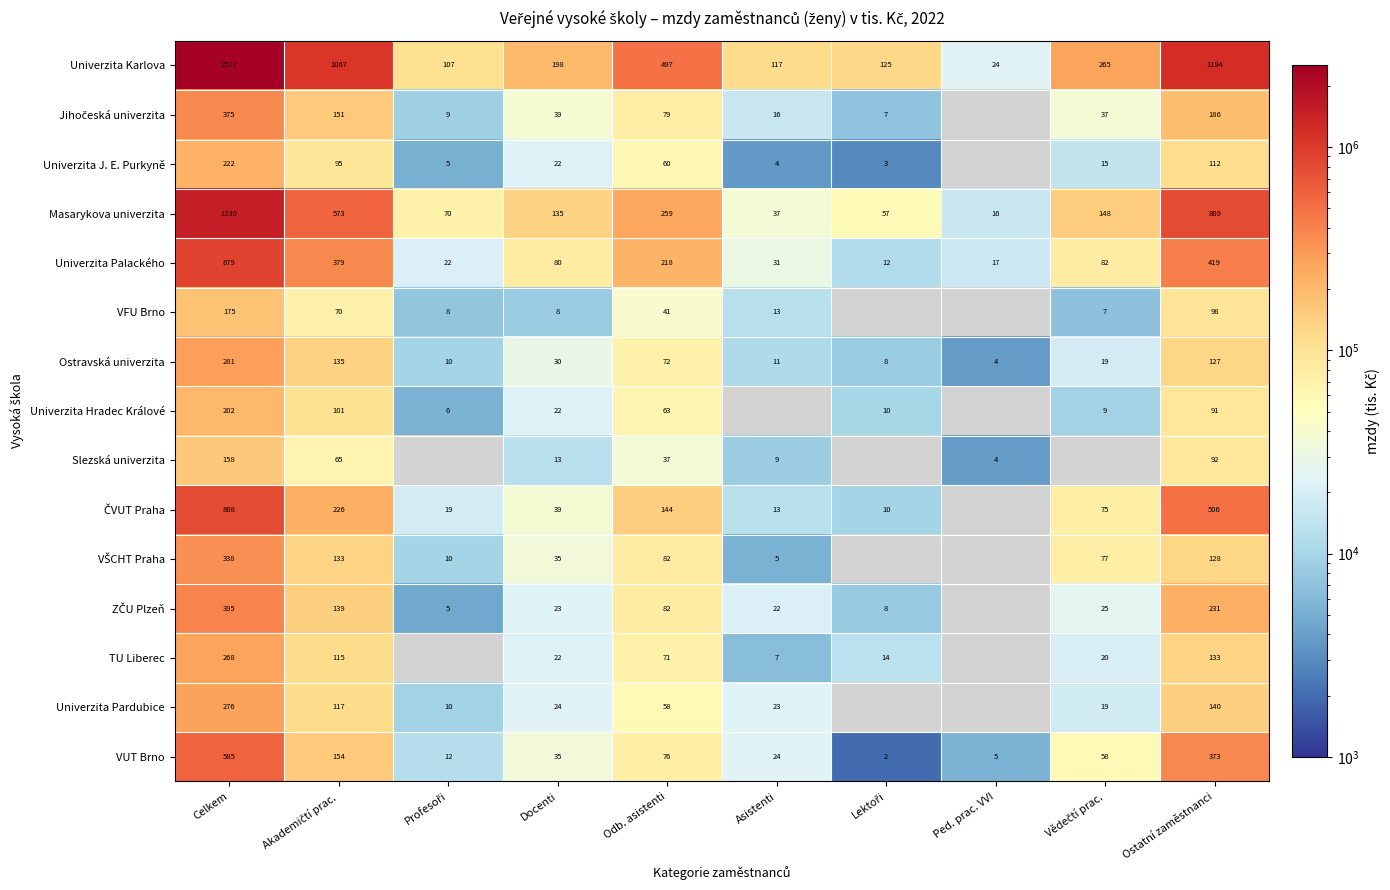

Which has a higher value, Profesoři or Ped. prac. VVI?

Profesoři